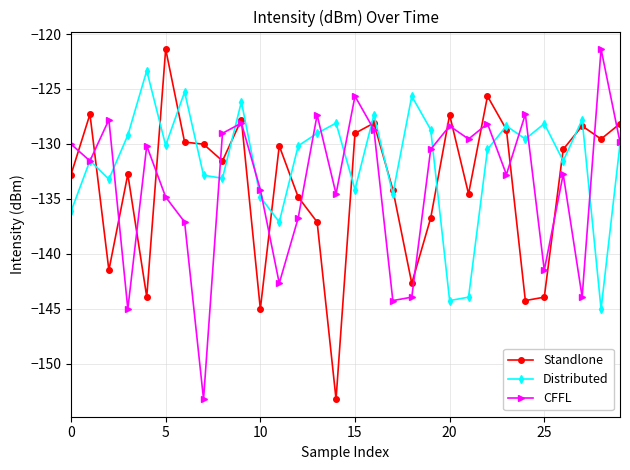

How many distinct data groups are displayed?

3